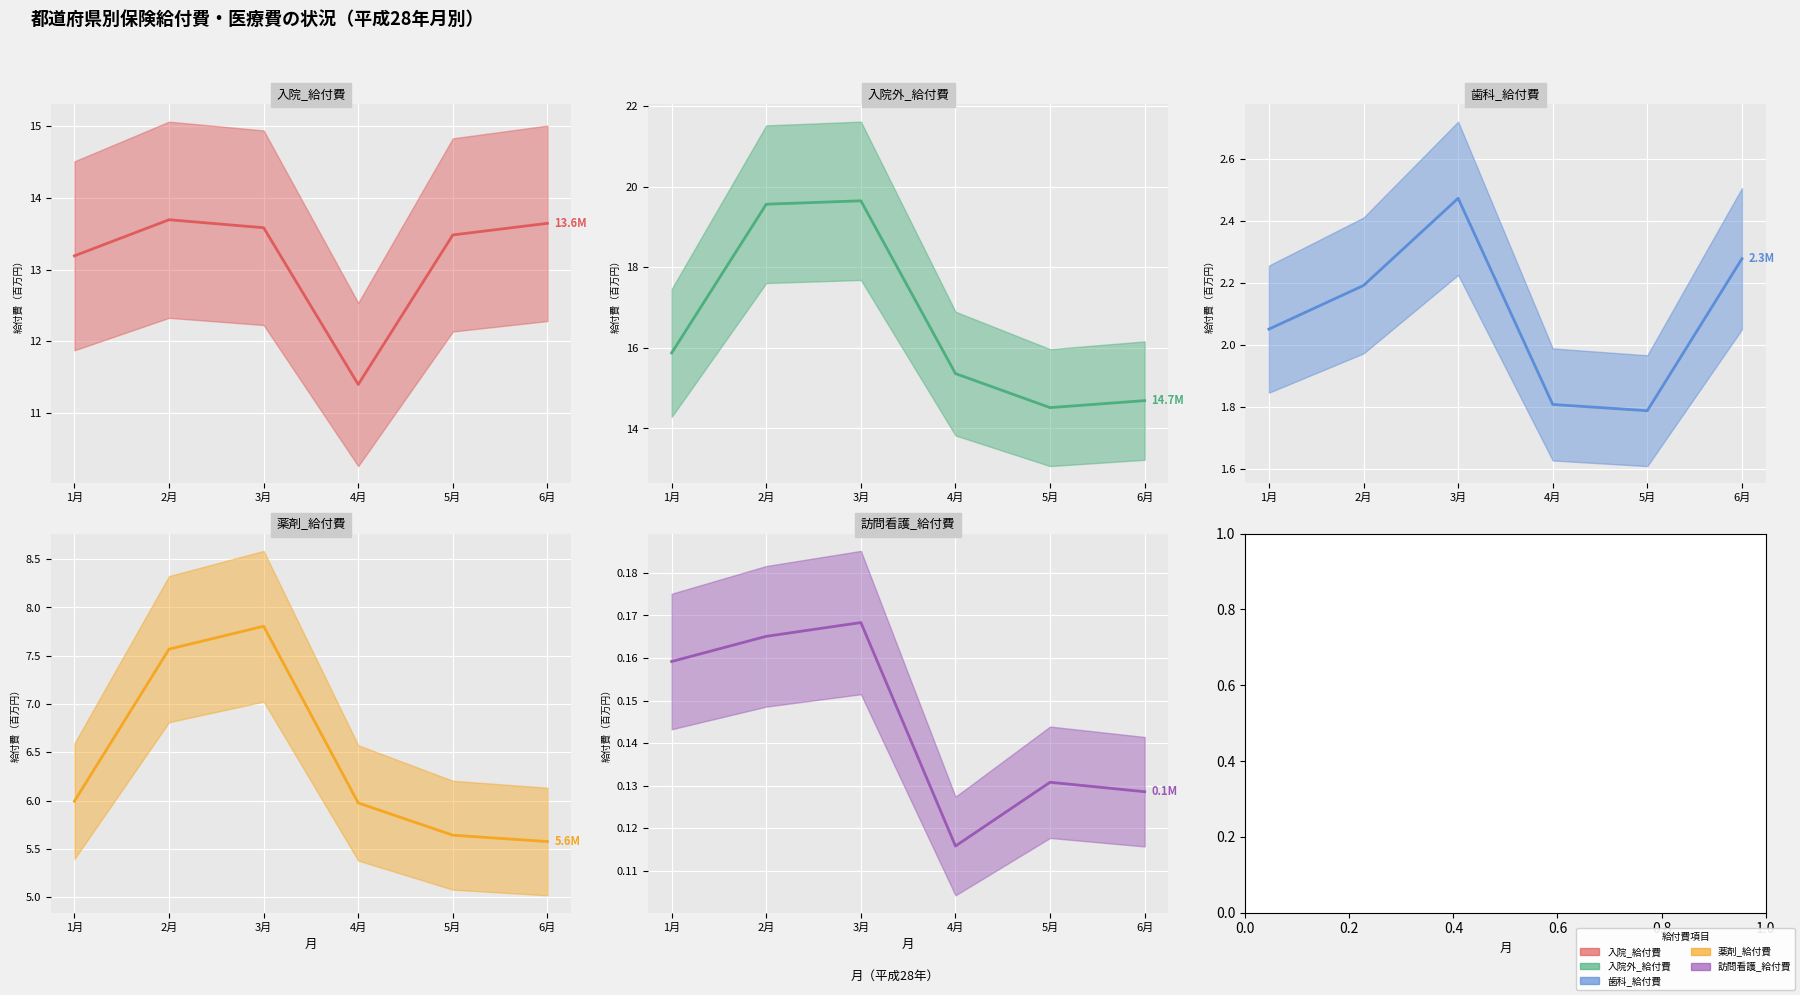

How many lines are shown in the chart?

5